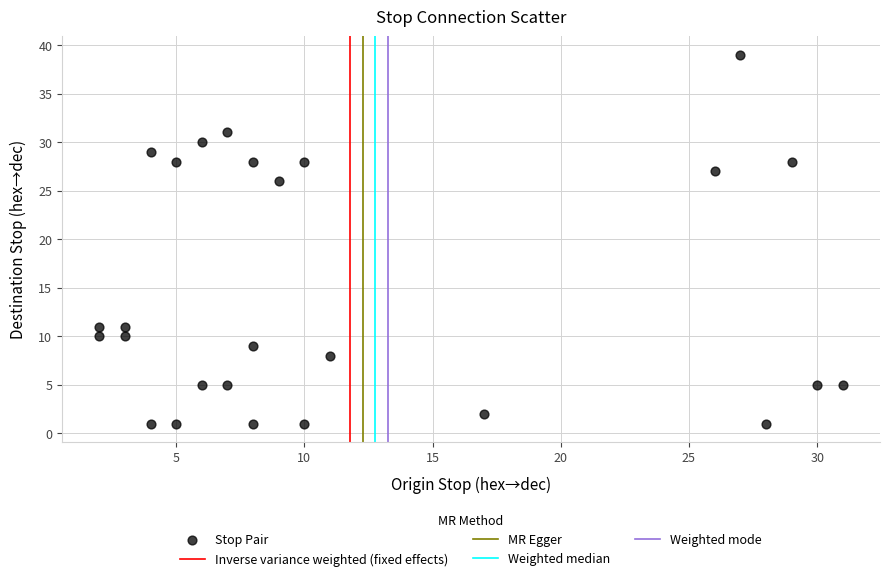

What is the range of X values (max minus min)?

29